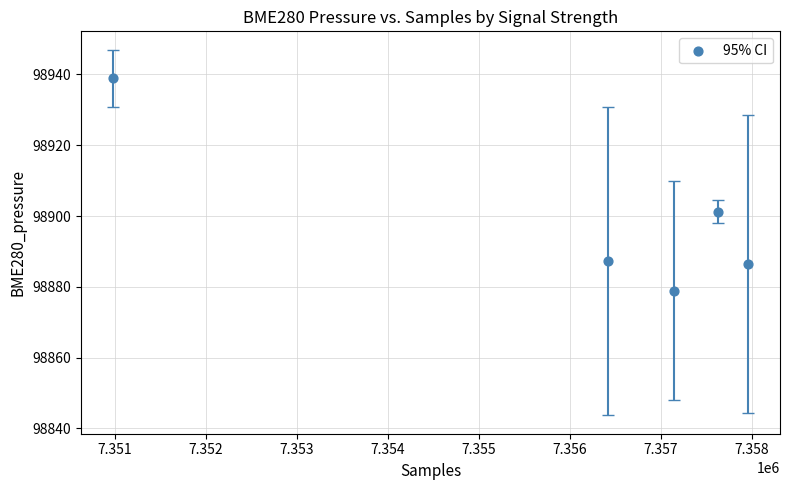

What Y value in the scatter plot is closest to 98908?

98901.2